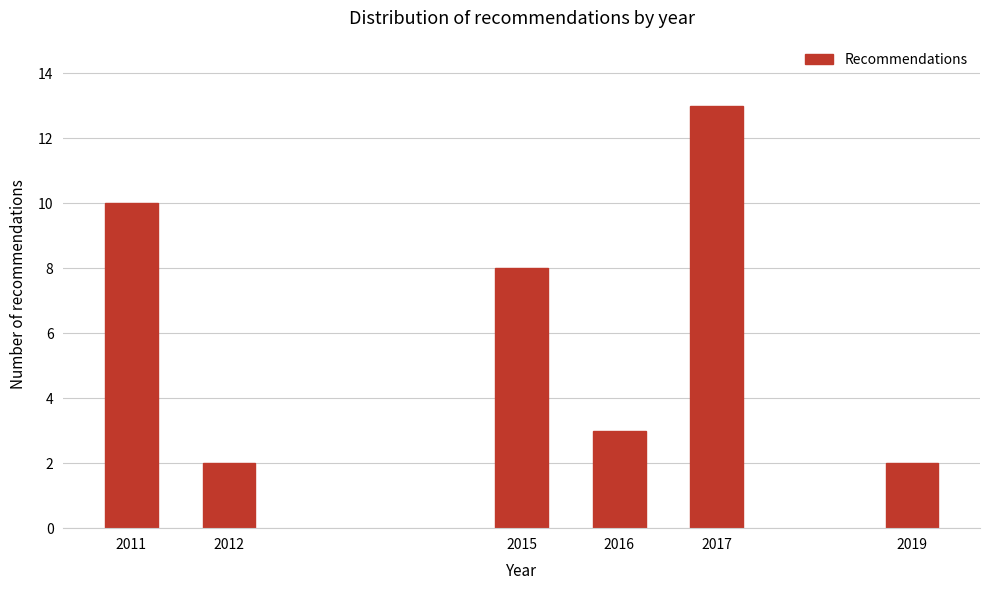

Reading left to right, what are all the values shown in this chart?

2011=10	2012=2	2015=8	2016=3	2017=13	2019=2